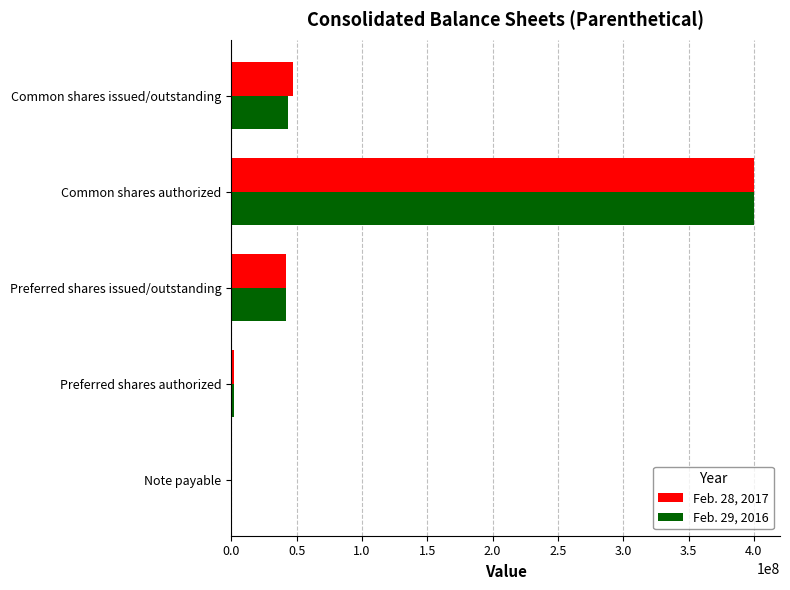

Count the number of data series in this chart.

2